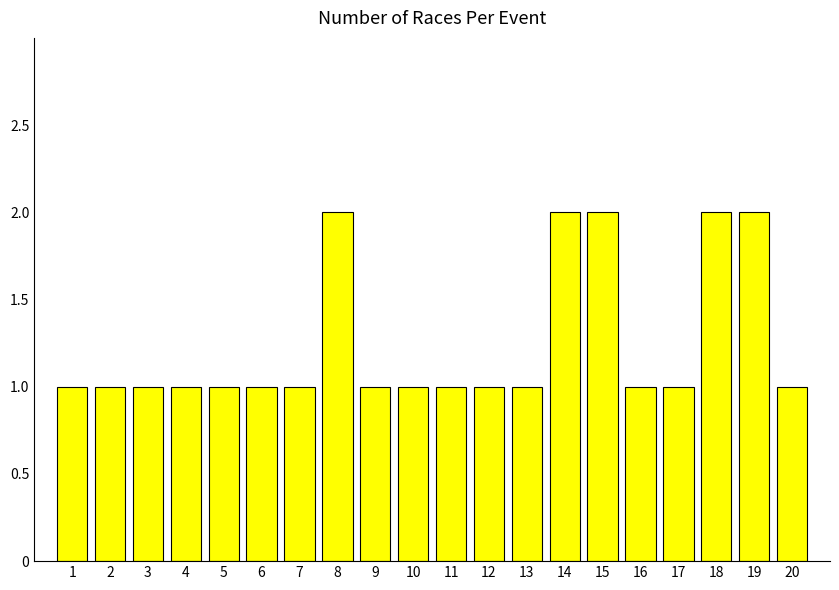

Reading left to right, transcribe all the data shown in this chart.

1	1	1	1	1	1	1	2	1	1	1	1	1	2	2	1	1	2	2	1